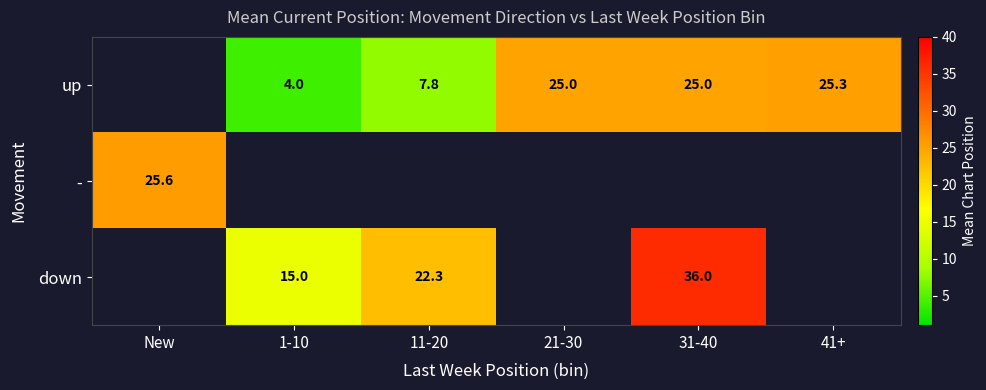

True or false: up has a value of 10.2 at 41+.

False